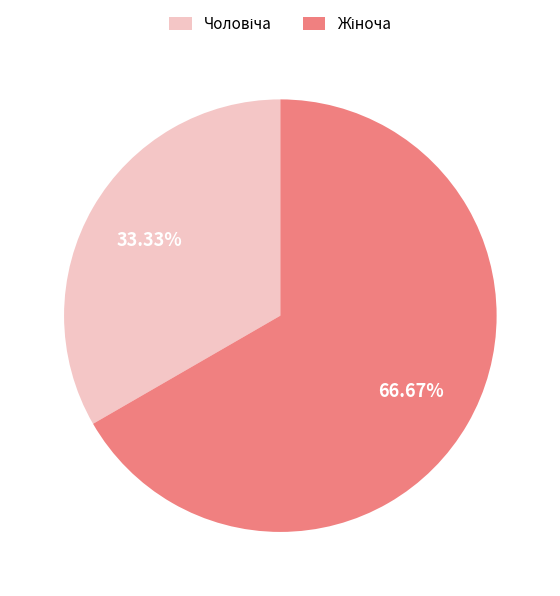

Is there a majority slice in this chart?

Yes